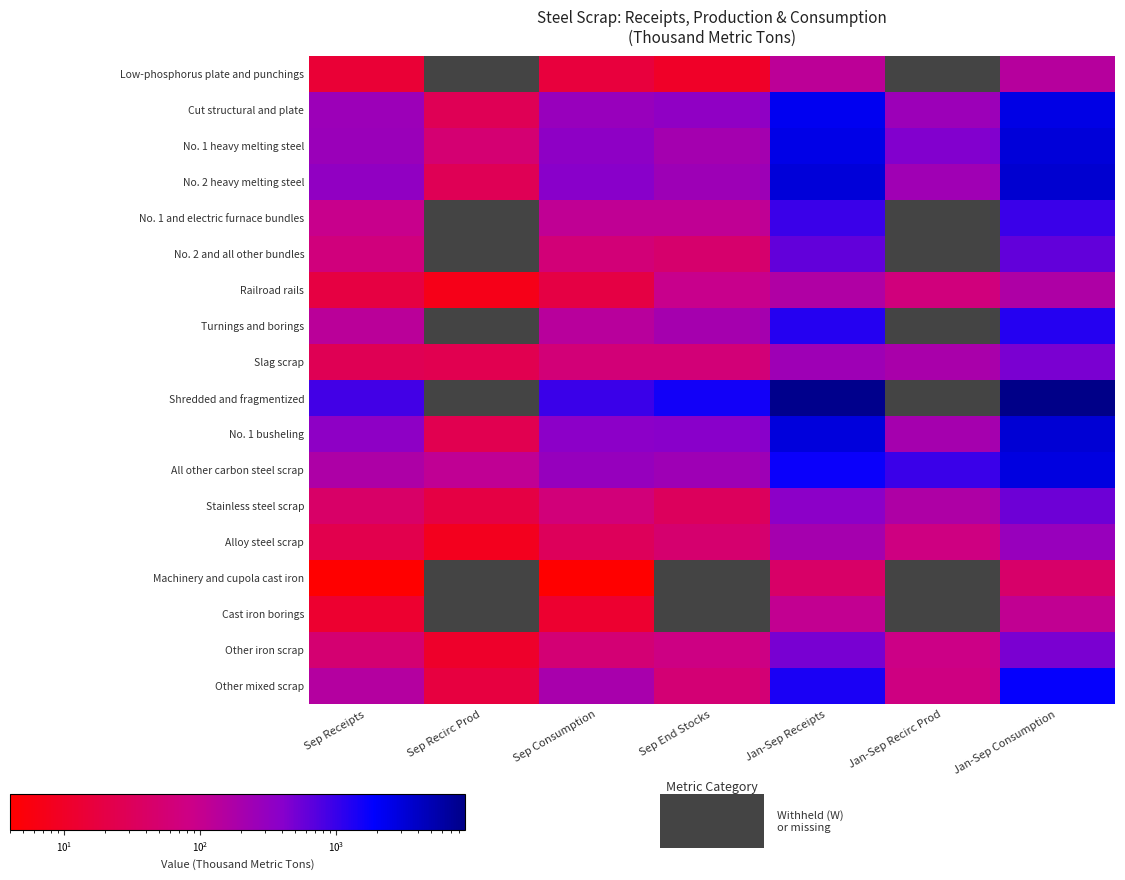

At which label does Other mixed scrap first exceed 150?

Sep Consumption